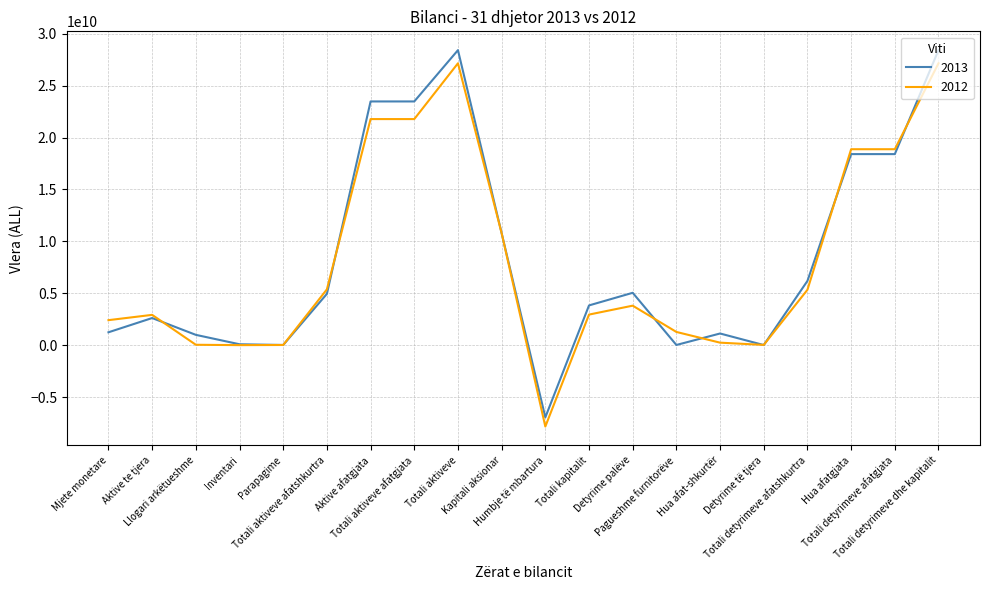

What is the minimum value for 2013?

-6956404407